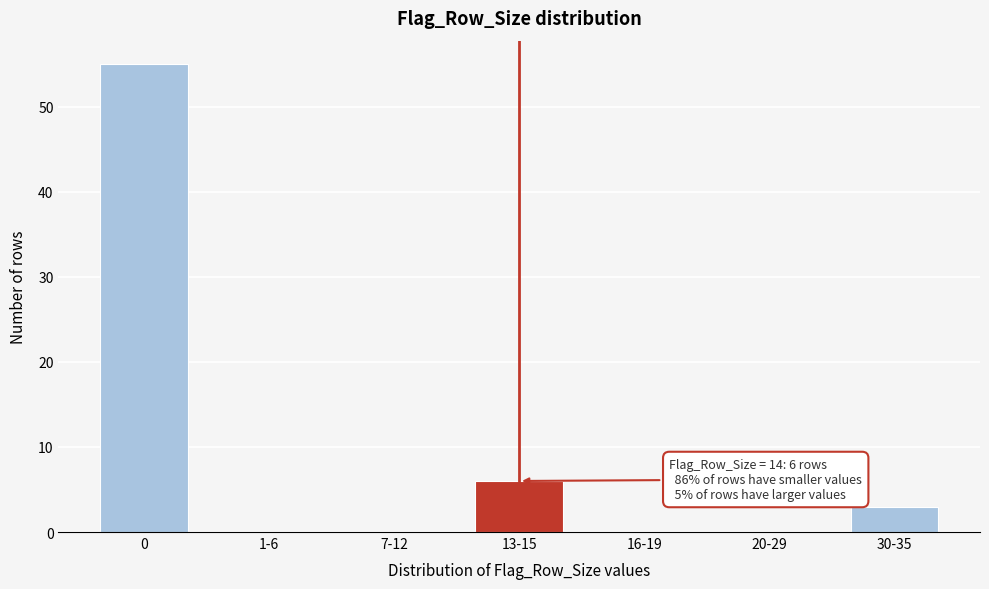

Reading left to right, list all the values displayed in this chart.

0=55	1-6=0	7-12=0	13-15=6	16-19=0	20-29=0	30-35=3